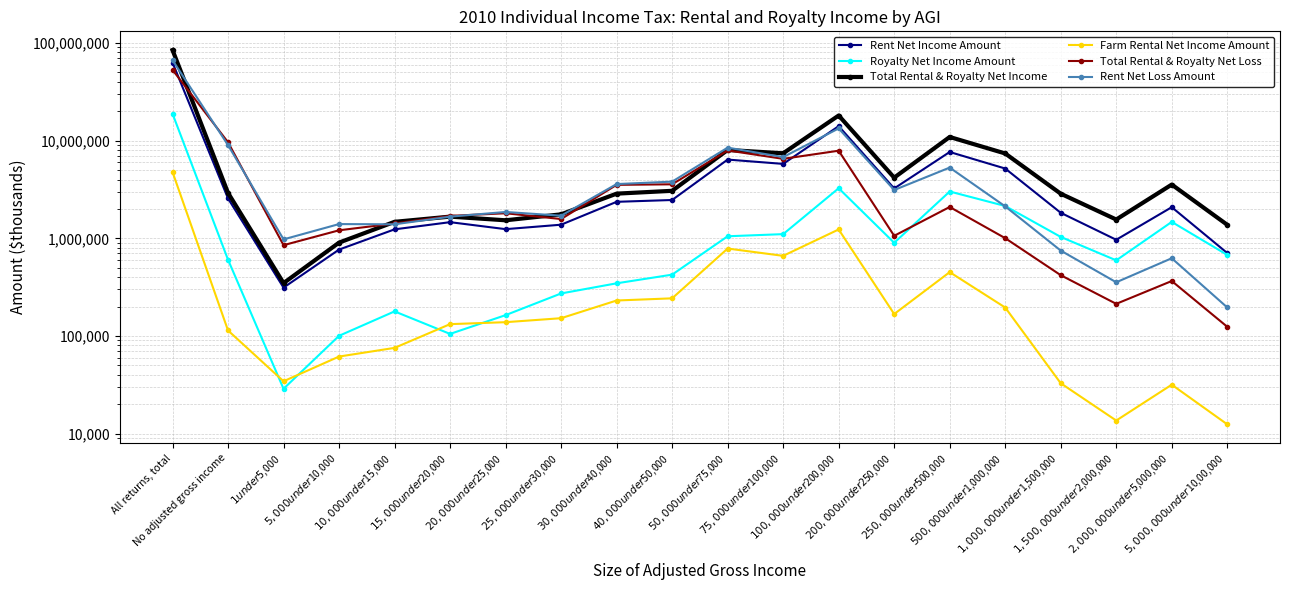

What is the approximate value of Total Rental & Royalty Net Income at $5,000,000 under $10,00,000, to the nearest 50?

1375100